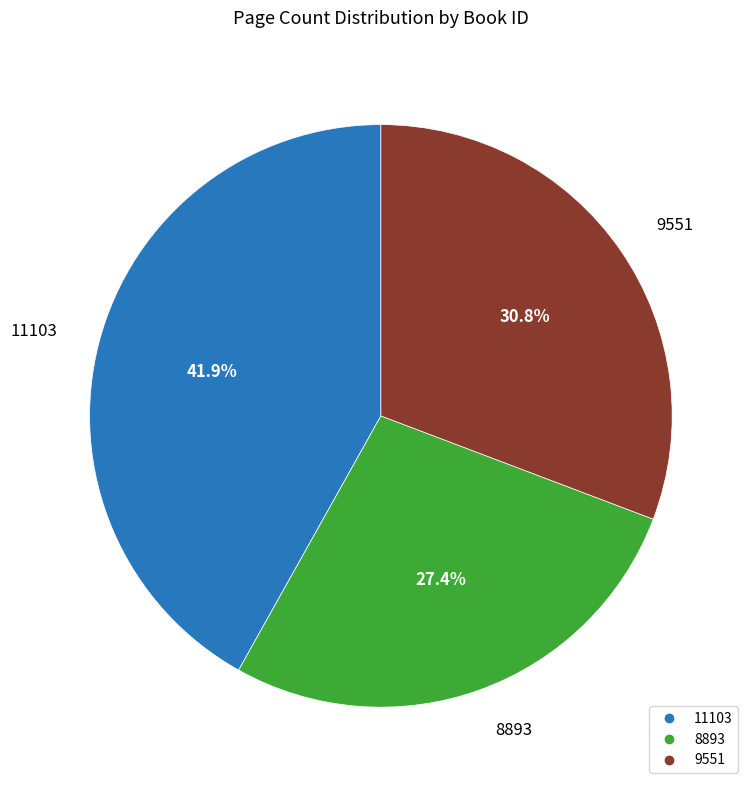

To the nearest percent, what is the combined percentage of 9551 and 11103?

73%